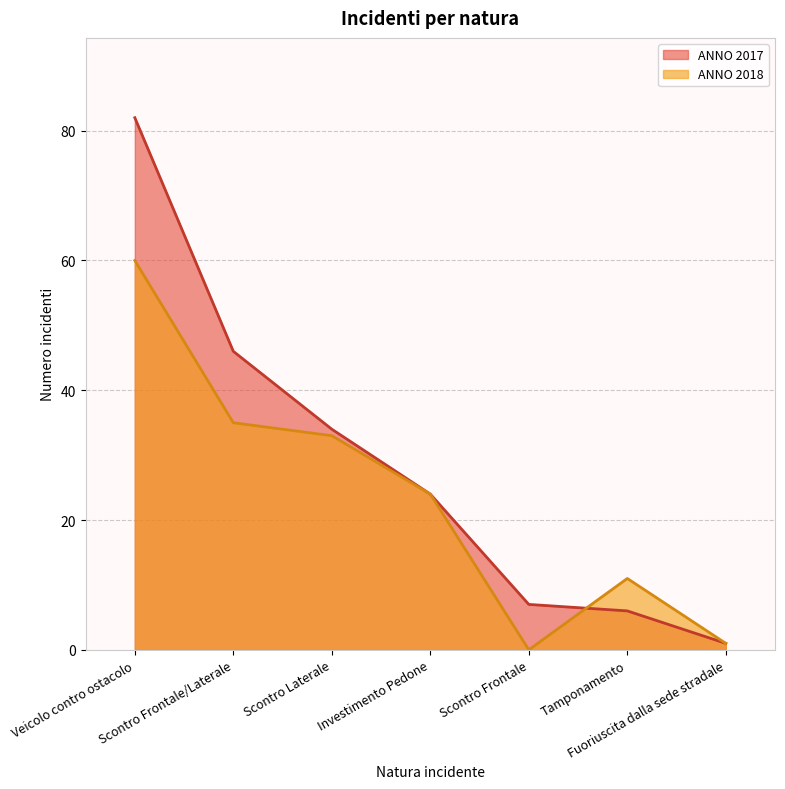

What position from the right is Scontro Laterale?

5